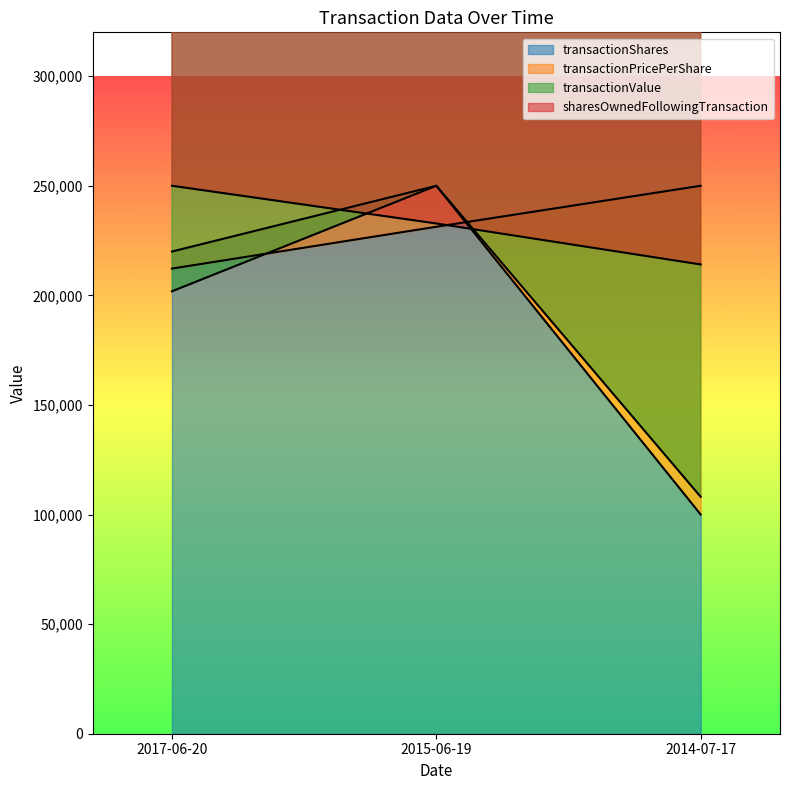

At which category is the sum across all series the highest?

2015-06-19